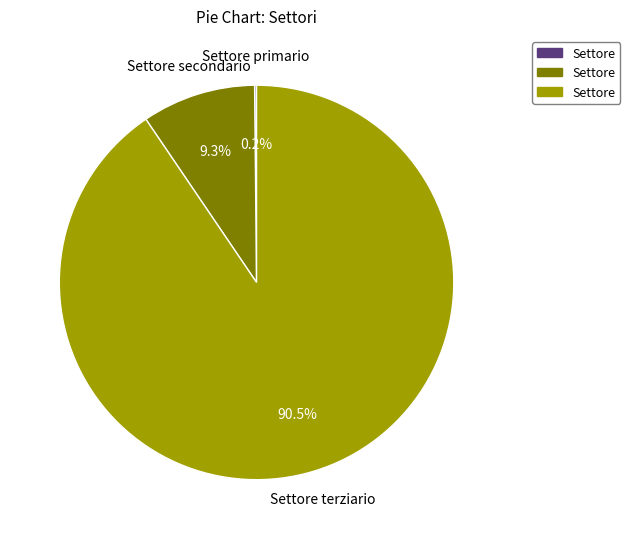

Is there any slice that represents more than half of the pie?

Yes